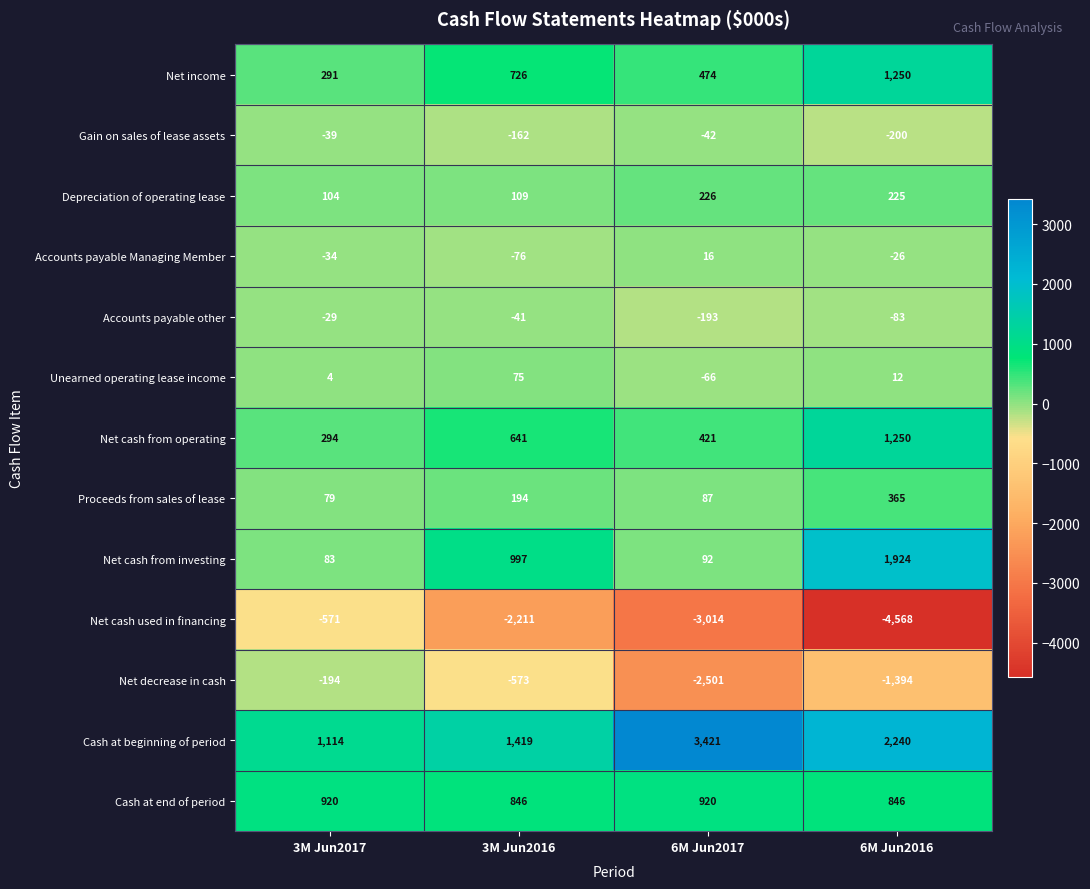

What is the average value of the Net income series?

685